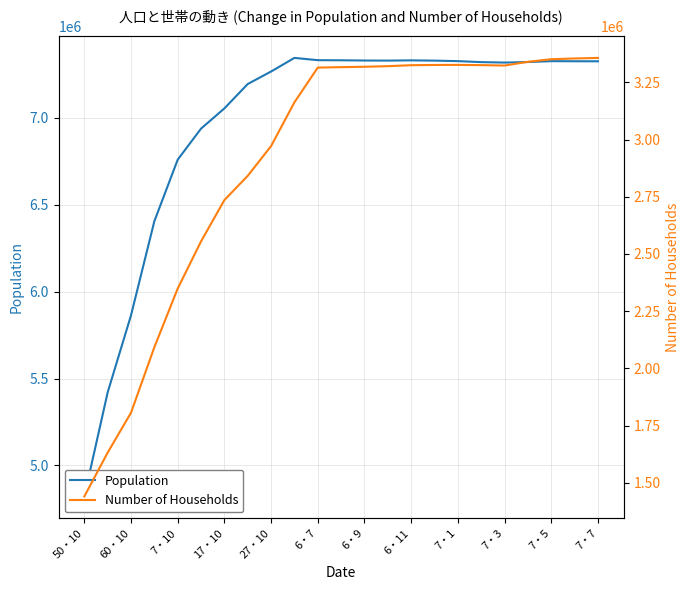

What is the average value of the Population series?

6970105